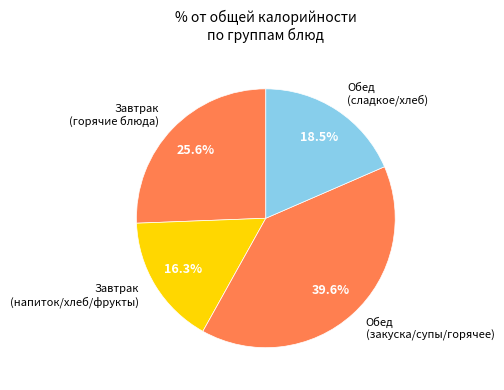

What is the total percentage of Завтрак (горячие блюда) and Завтрак (напиток/хлеб/фрукты)?

41.9%